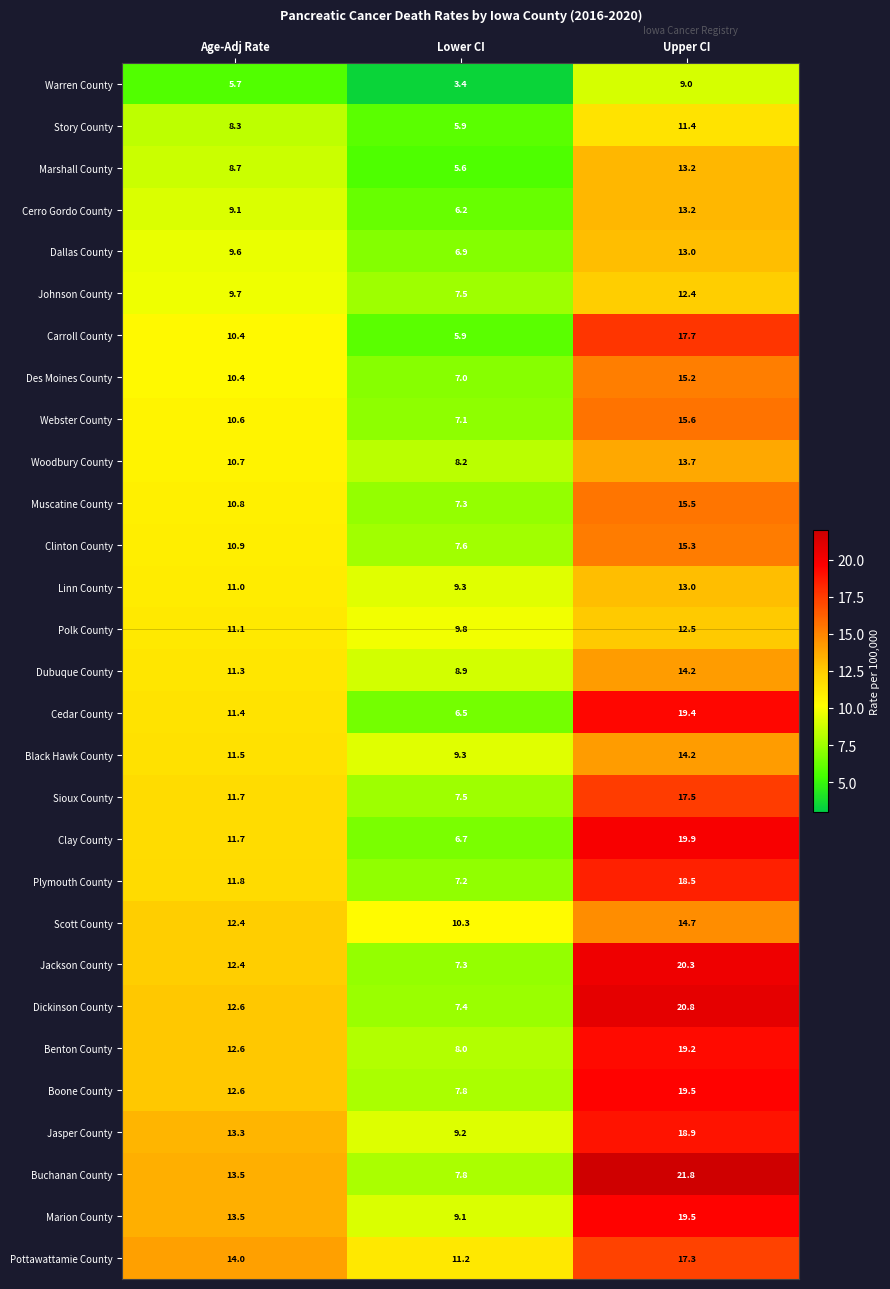

At which label is Webster County closest to 11?

Age-Adj Rate